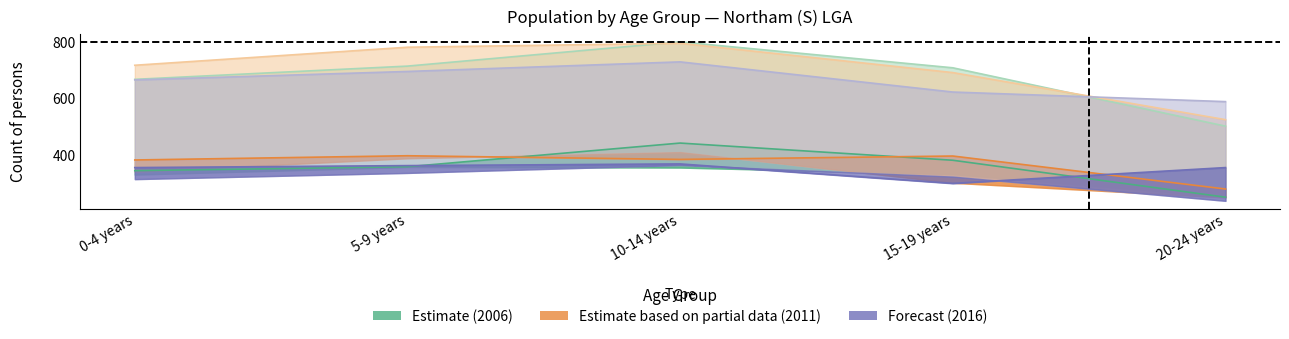

What is the difference between the maximum and second lowest values in the 2006 Females series?

104